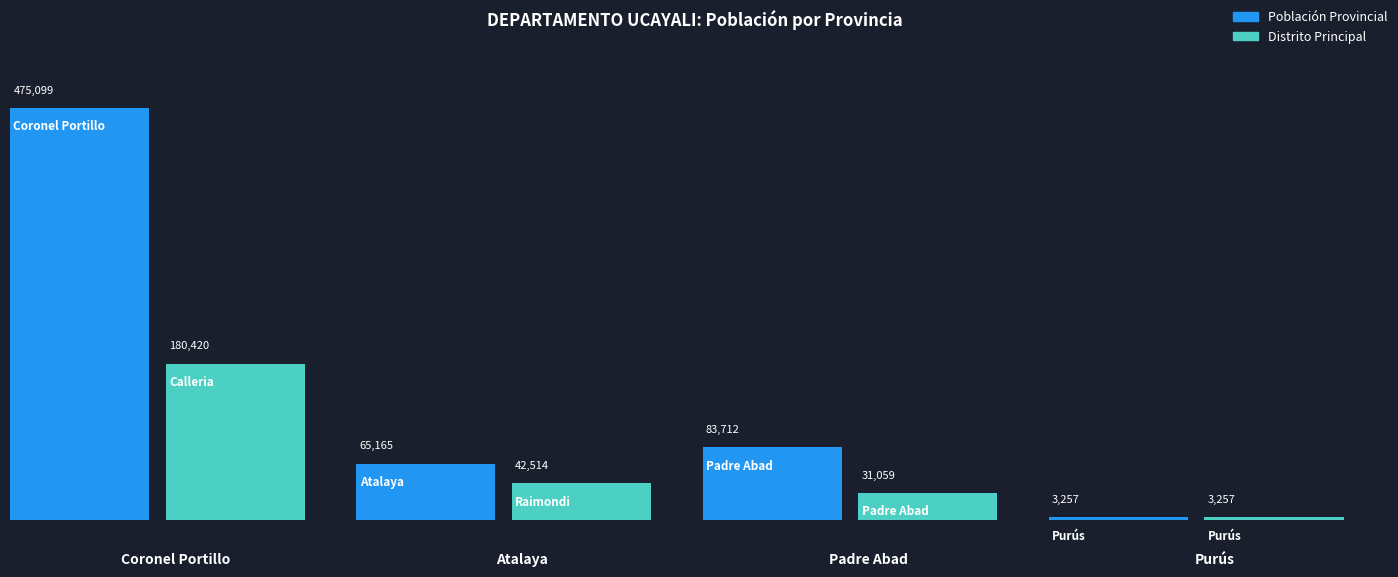

Between Padre Abad and Purús, which series saw the biggest shift?

Población